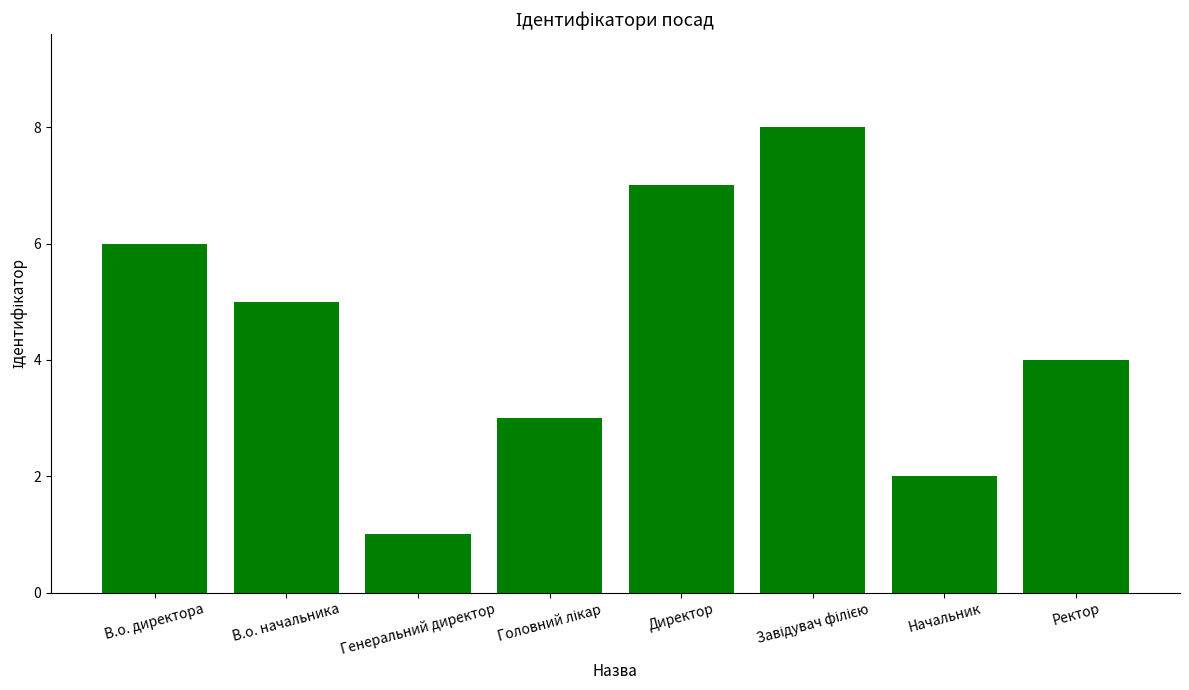

Read the value at В.о. начальника.

5